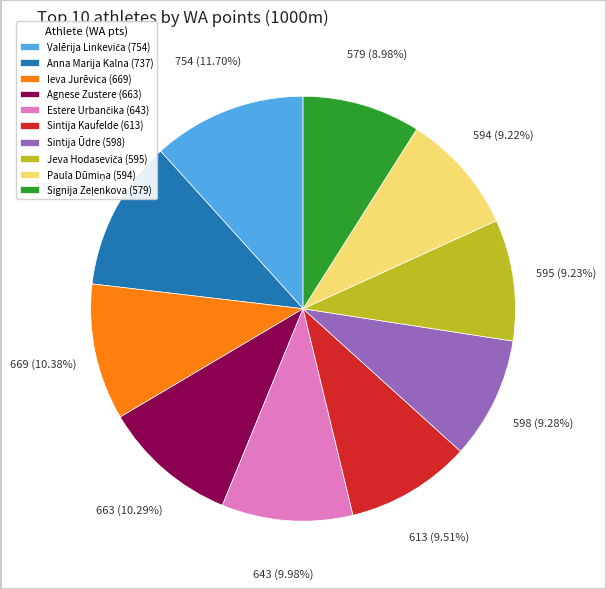

How many slices are in this pie chart?

10